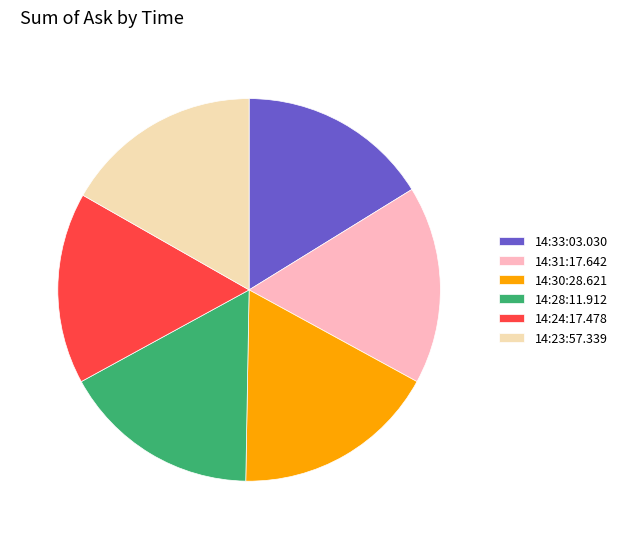

Is it true that 14:24:17.478 is 31% of the pie?

False